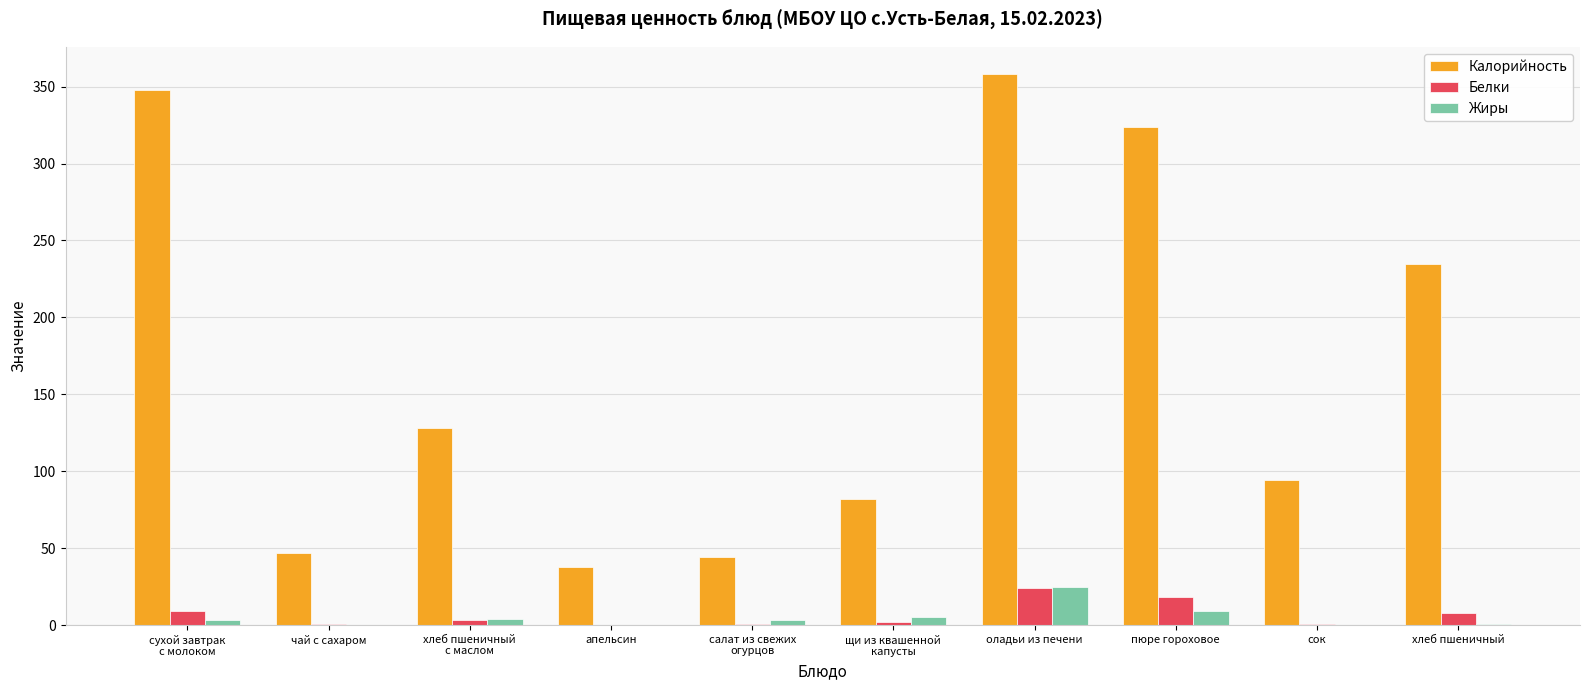

What is the sum of all Белки values?

66.4